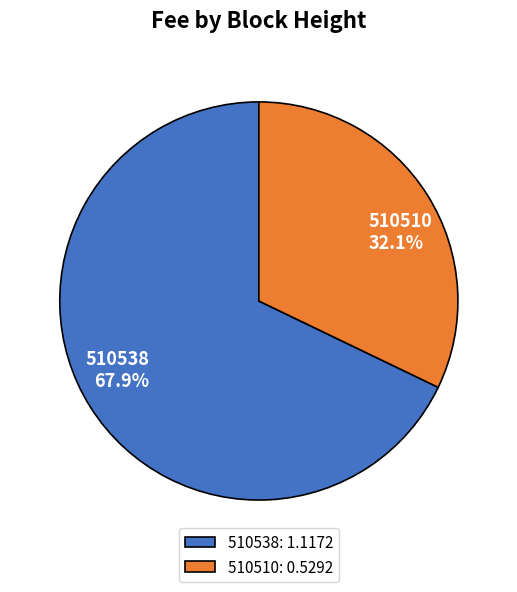

What is the smallest slice in the pie chart?

510510